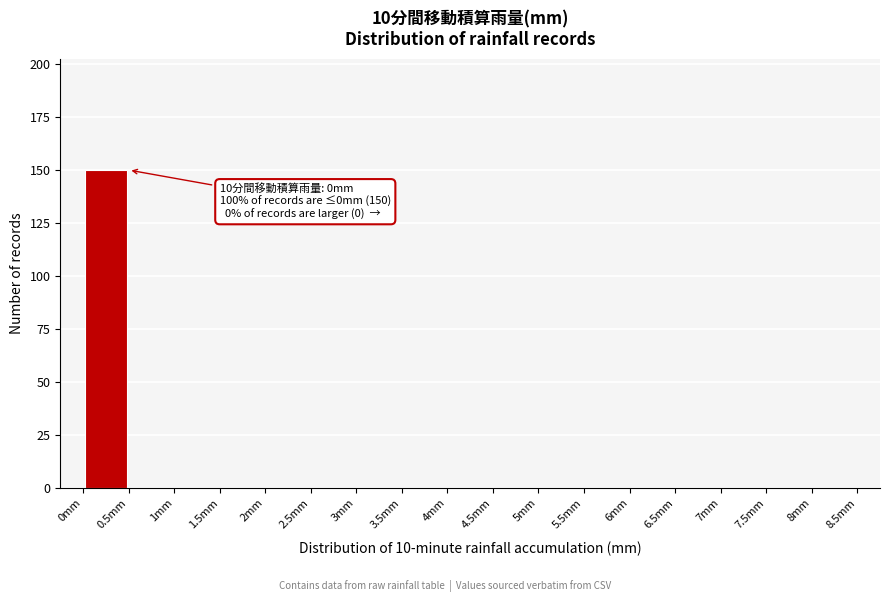

Over which range of the x-axis is the bar tallest?

0.0 to 0.5